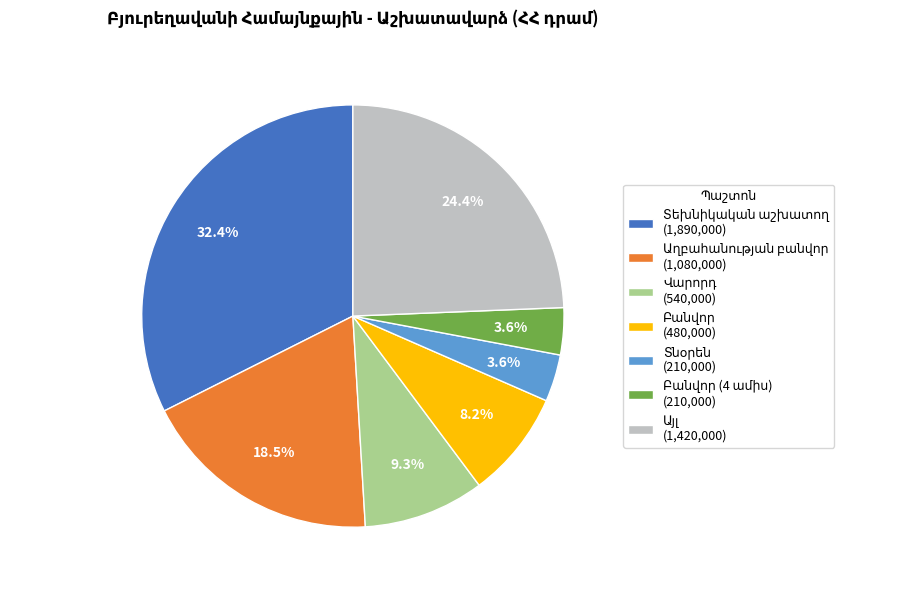

Does any single category account for the majority?

No